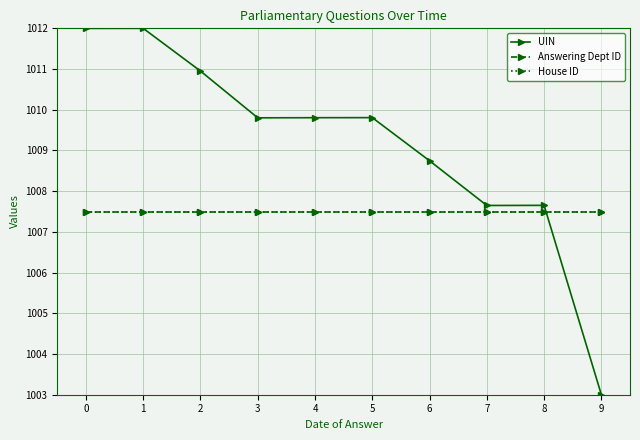

Does the chart have visible grid lines?

Yes